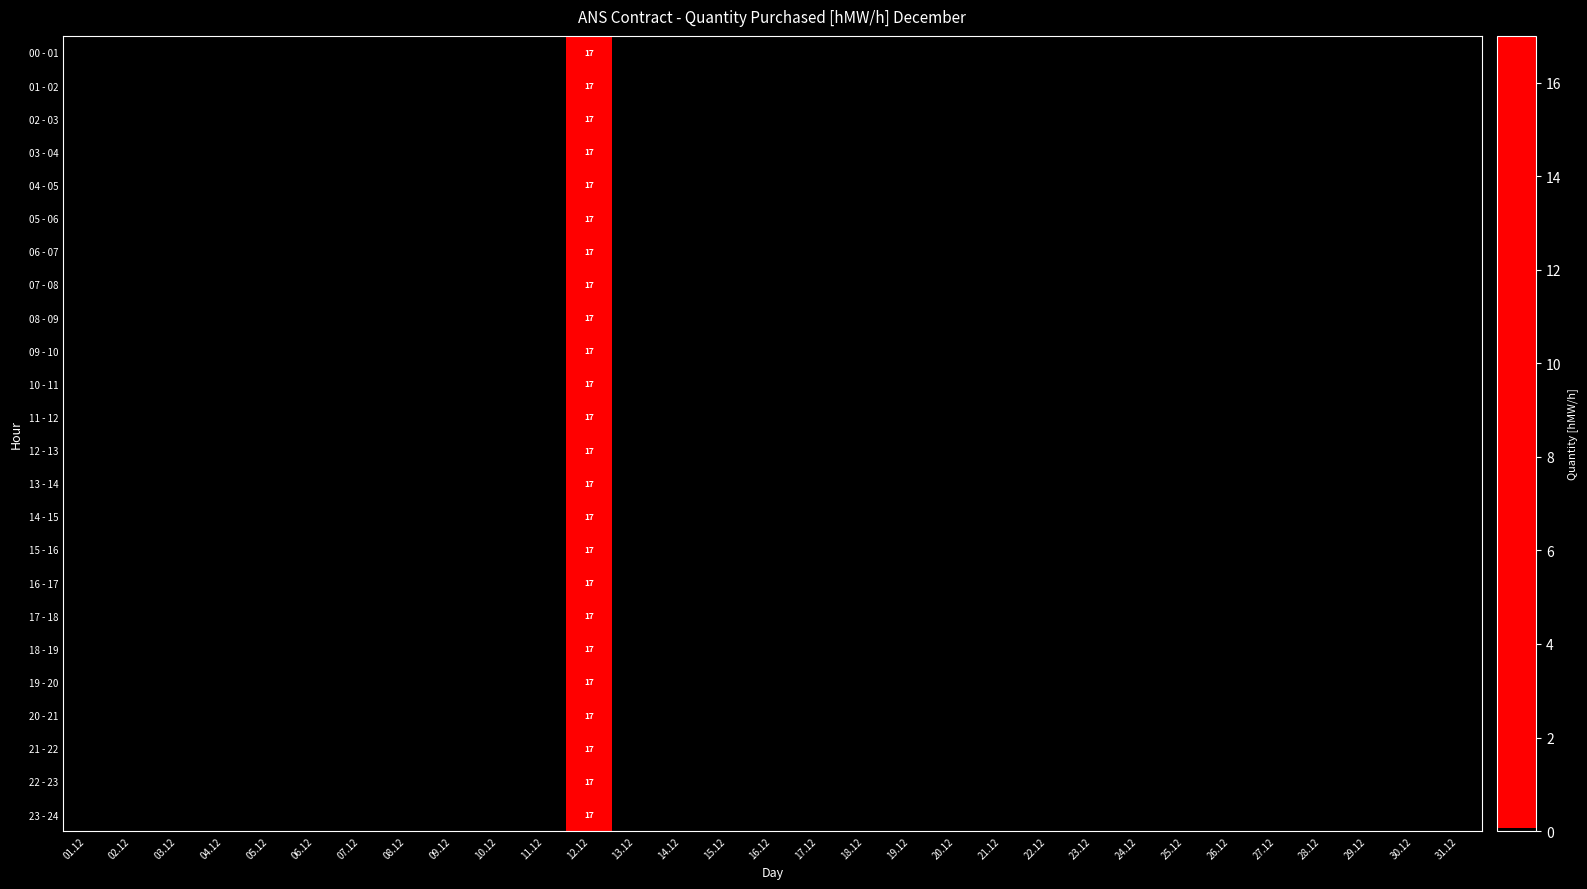

What is the total value across all series at 12.12?

408